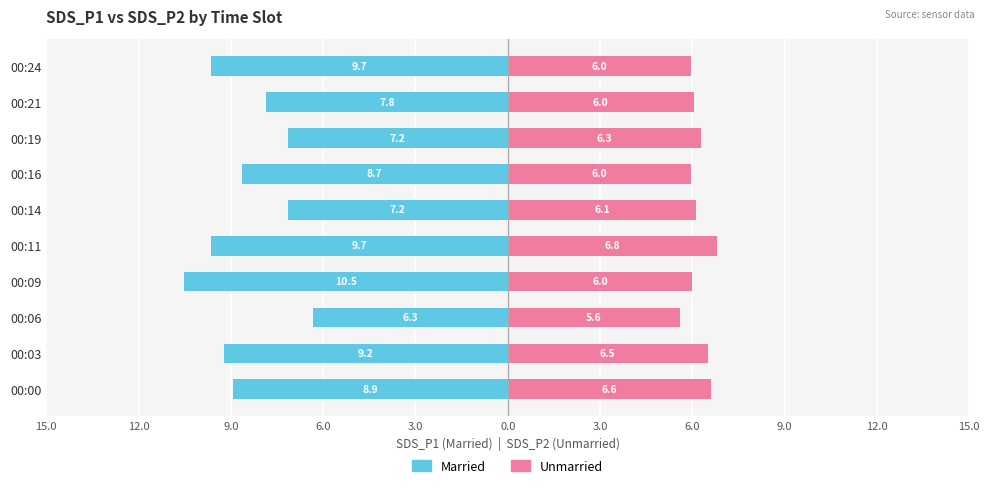

What is the difference between the maximum and minimum values in the Unmarried series?

1.2